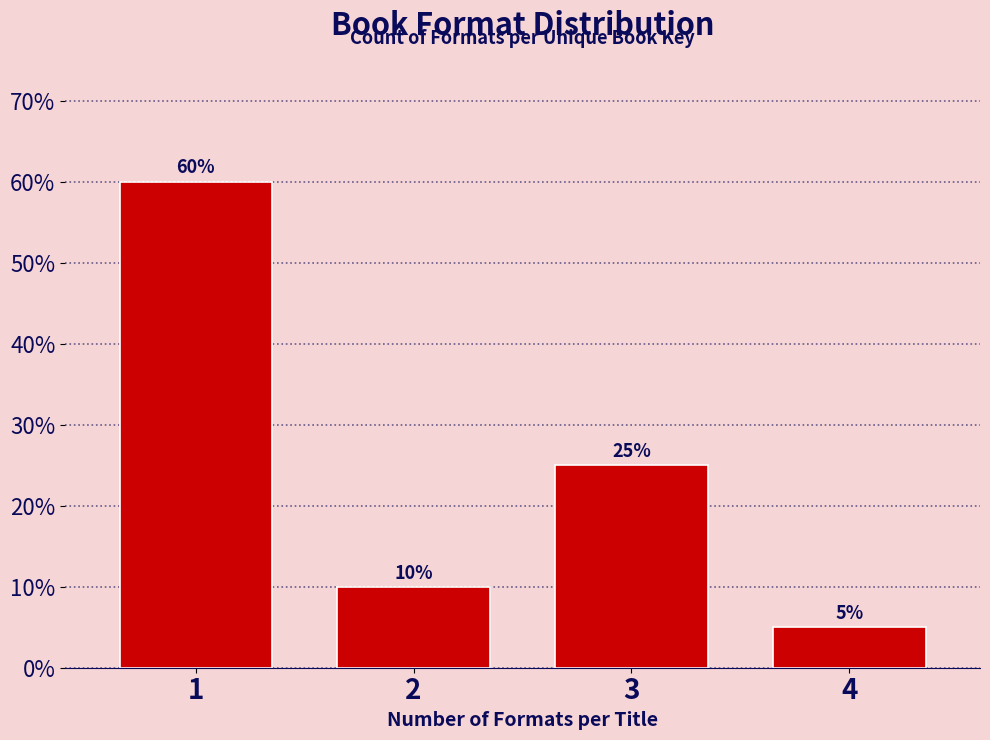

Reading left to right, transcribe this chart: for each bar, give the range it covers on the x-axis and its height.

0.5 to 1.5: 60
1.5 to 2.5: 10
2.5 to 3.5: 25
3.5 to 4.5: 5